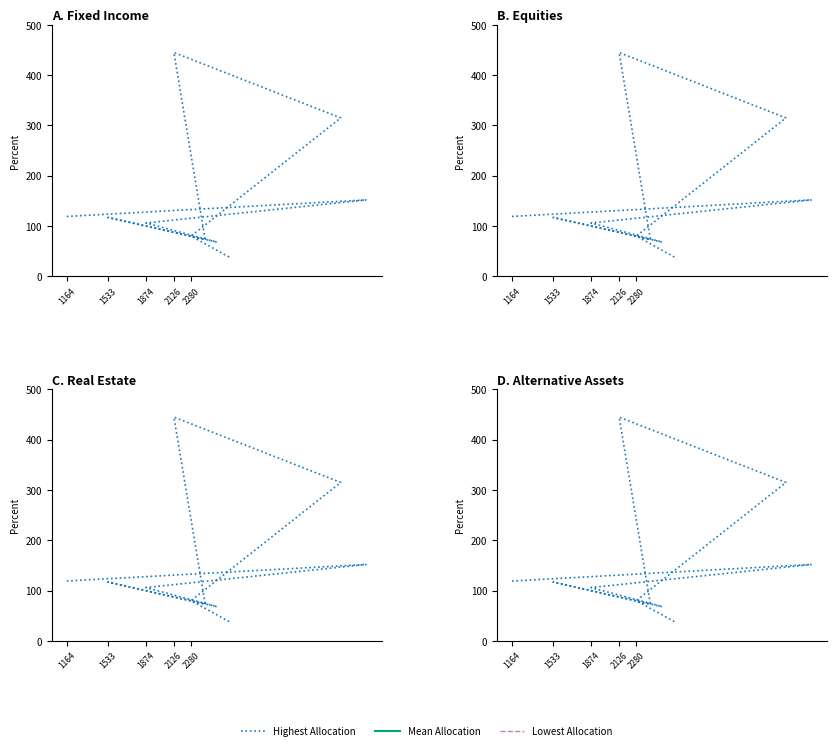

What is the smallest value displayed?

36